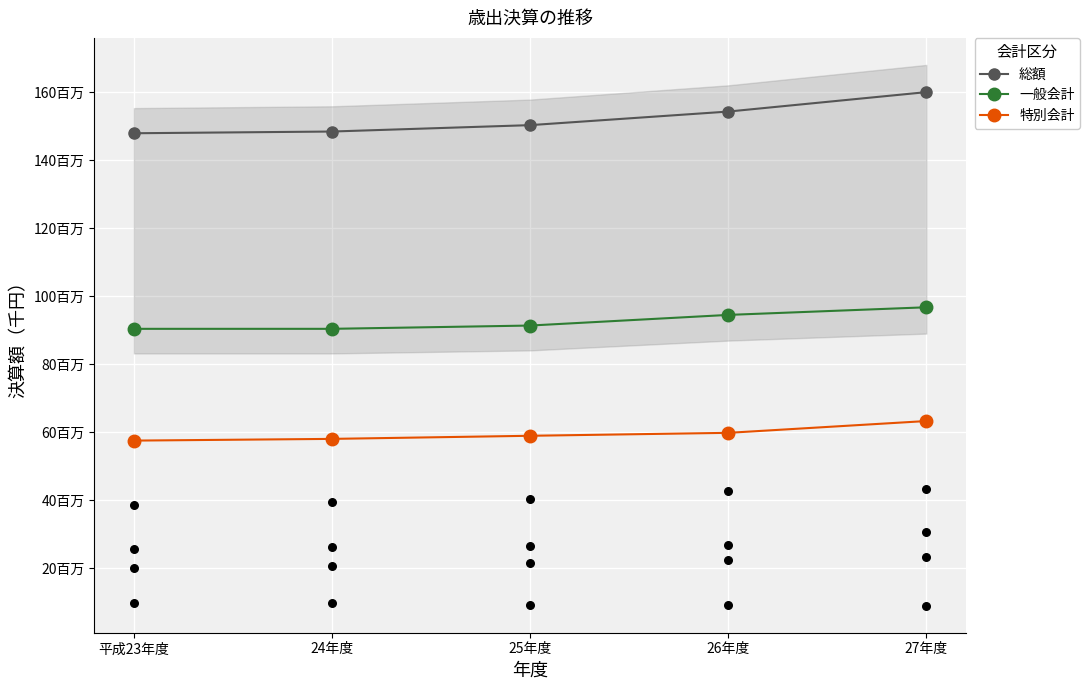

Is the value of 総額 at 25年度 greater than the value of 特別会計 at 26年度?

Yes